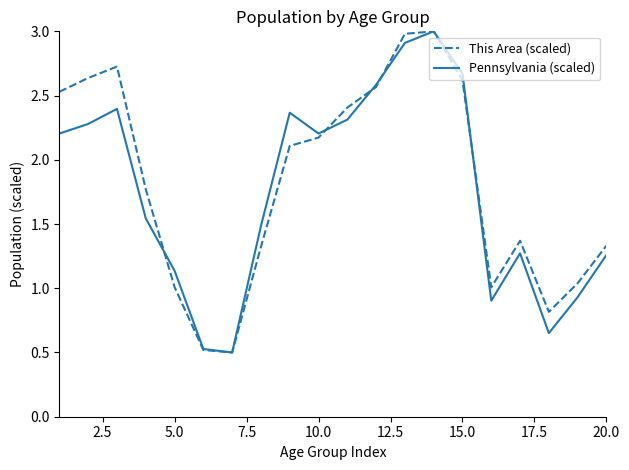

What is the maximum value for Pennsylvania (scaled)?

3.0